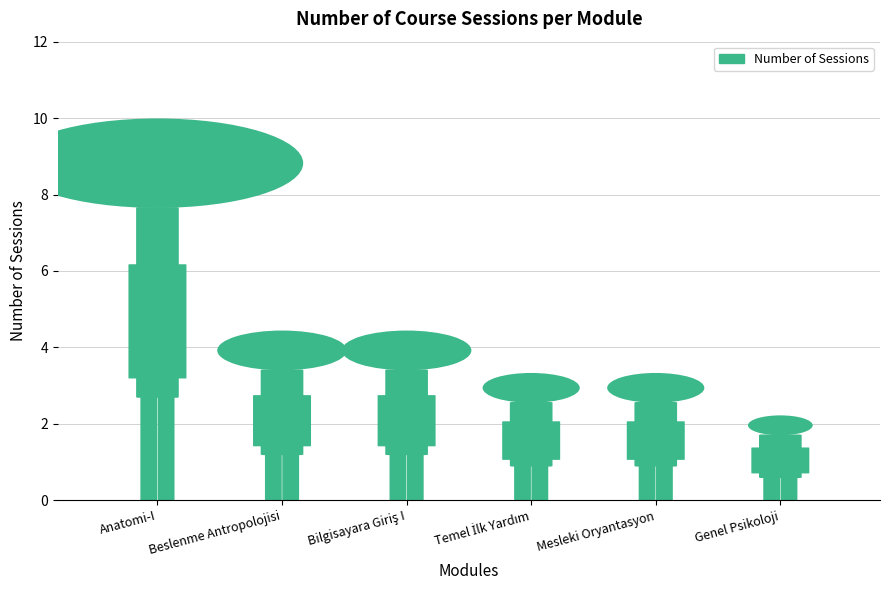

Rank the categories by value from lowest to highest.

Genel Psikoloji, Temel İlk Yardım, Mesleki Oryantasyon, Beslenme Antropolojisi, Bilgisayara Giriş I, Anatomi-I